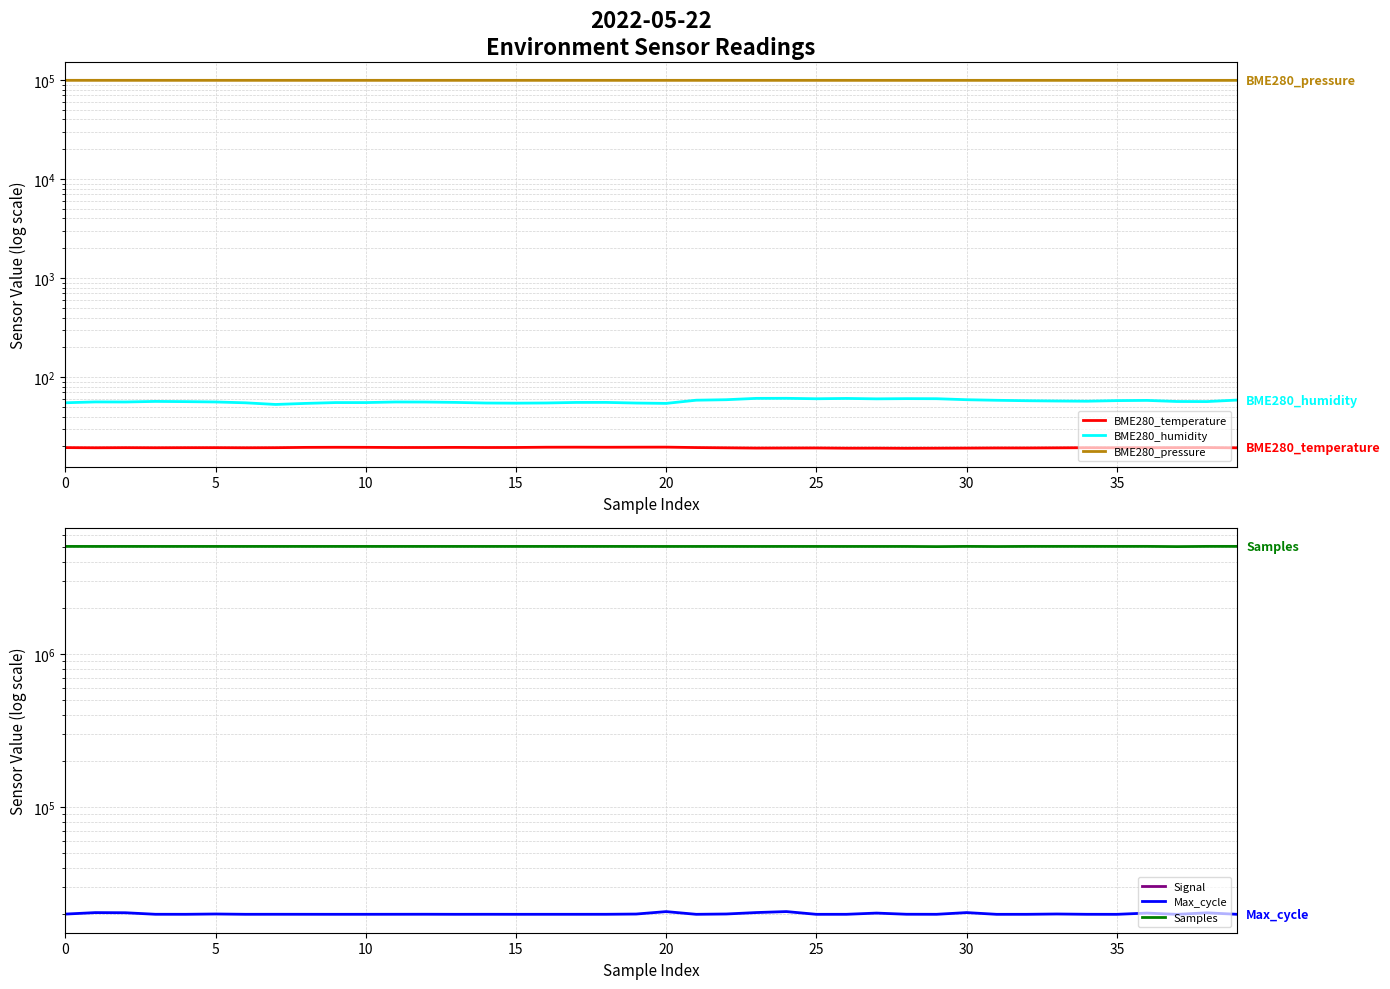

How many Signal values are between -82 and -81?

38